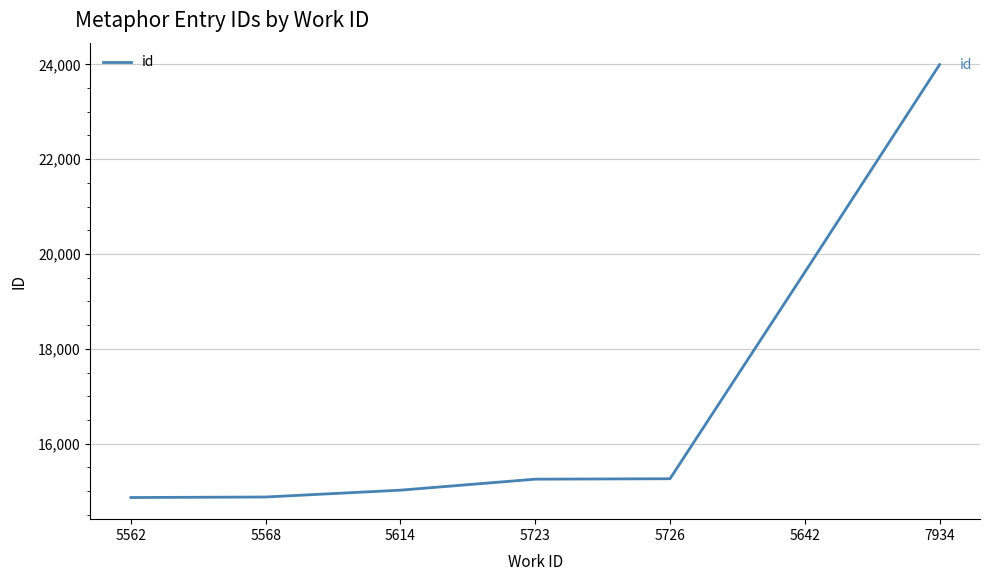

What is the sum of the values at 5568 and 5723?

30130